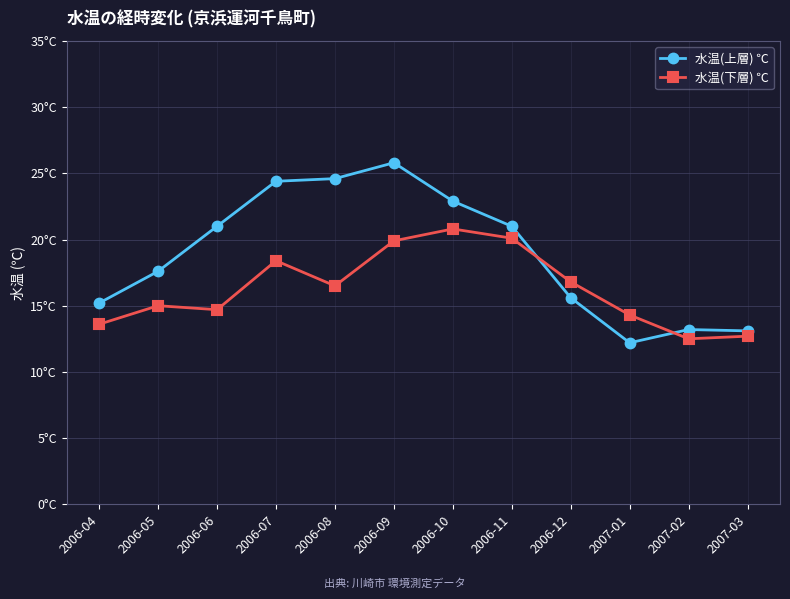

What are all the series names shown in the legend?

水温(上層) ℃, 水温(下層) ℃